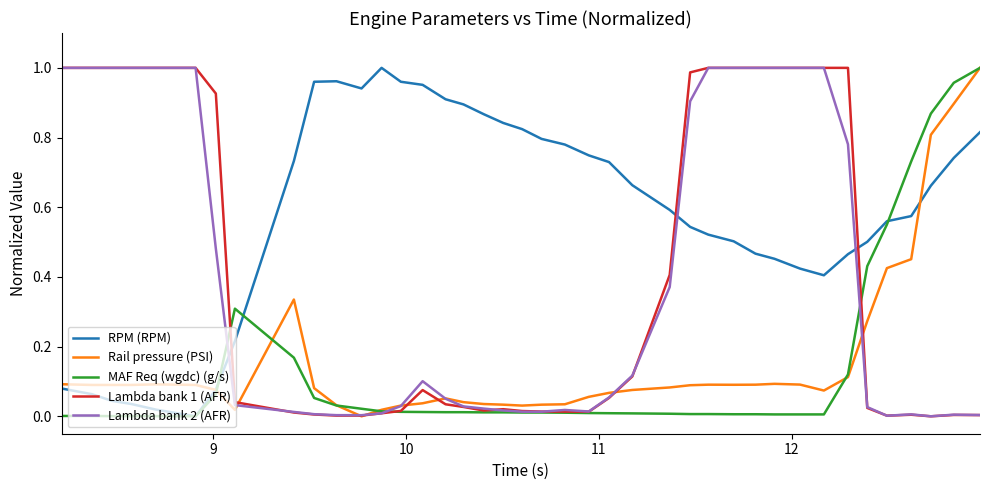

How many times do RPM (RPM) and Lambda bank 2 (AFR) cross each other?

3